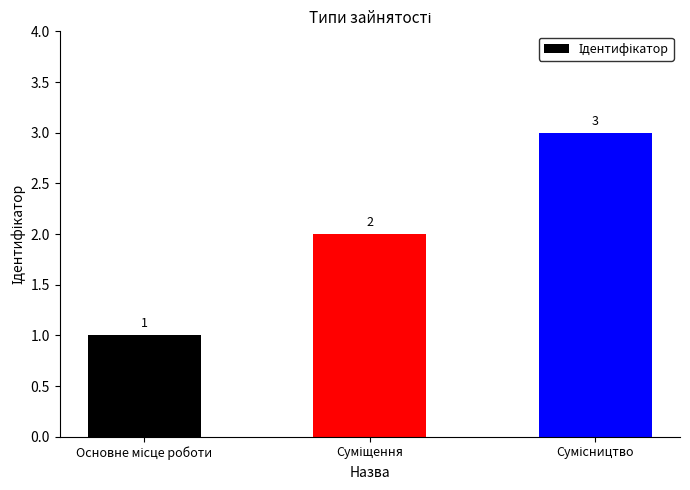

Count the values in the range 1 to 3.

3